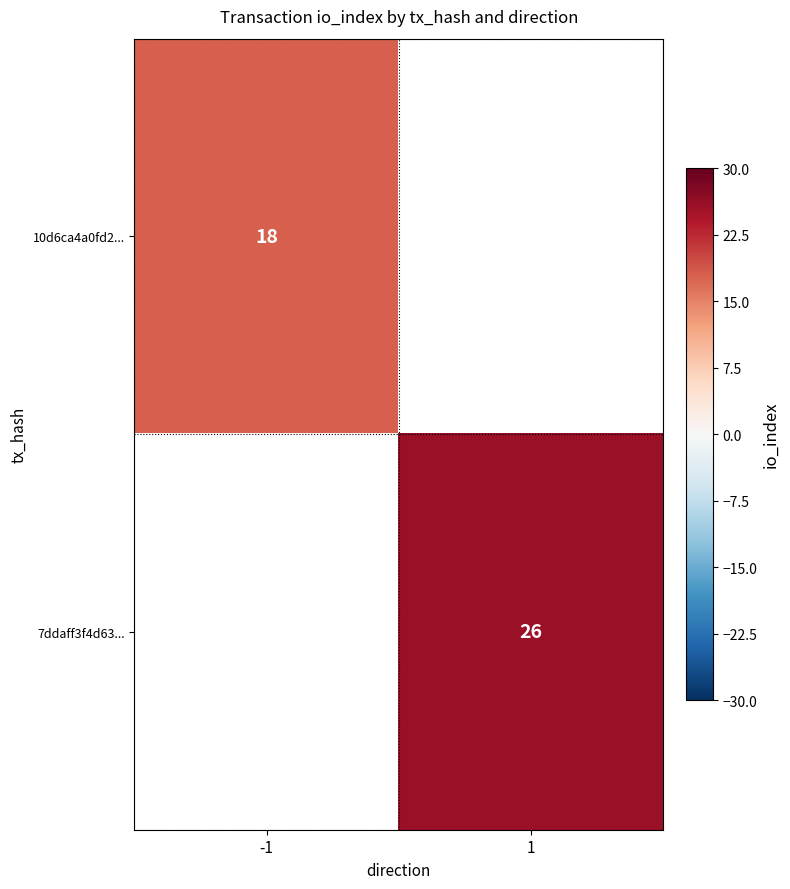

The value of 10d6ca4a0fd2... at -1 is 18. True or false?

True